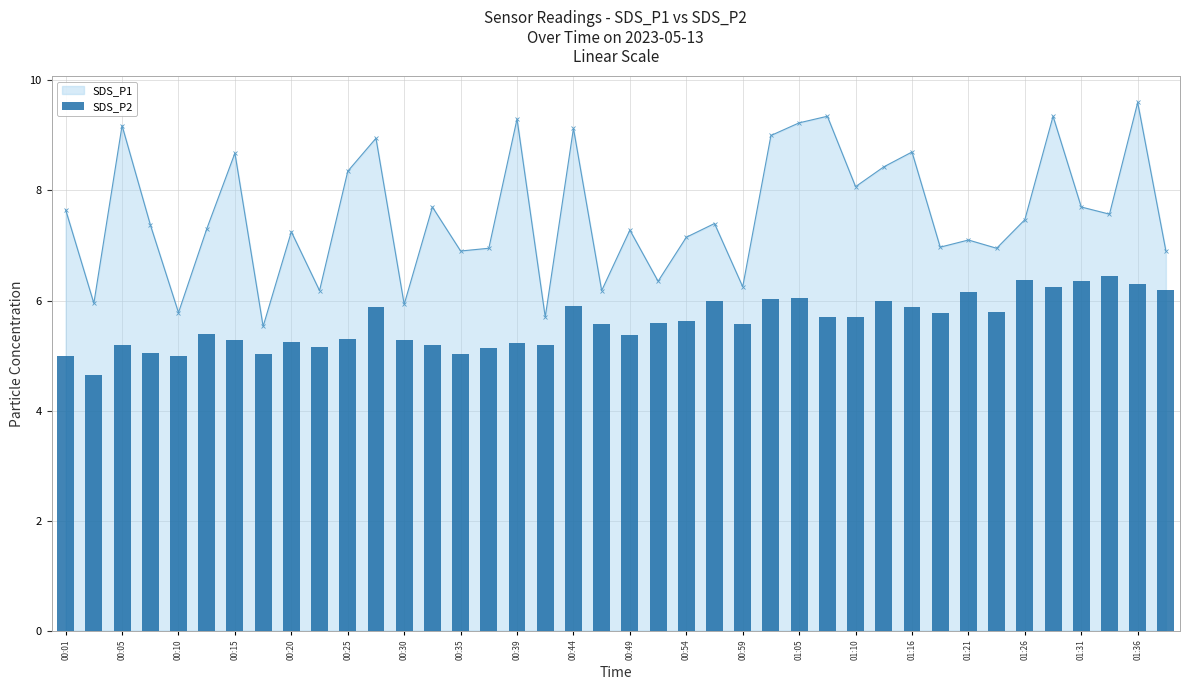

The value of SDS_P1 at 00:35 is 6.9. True or false?

True